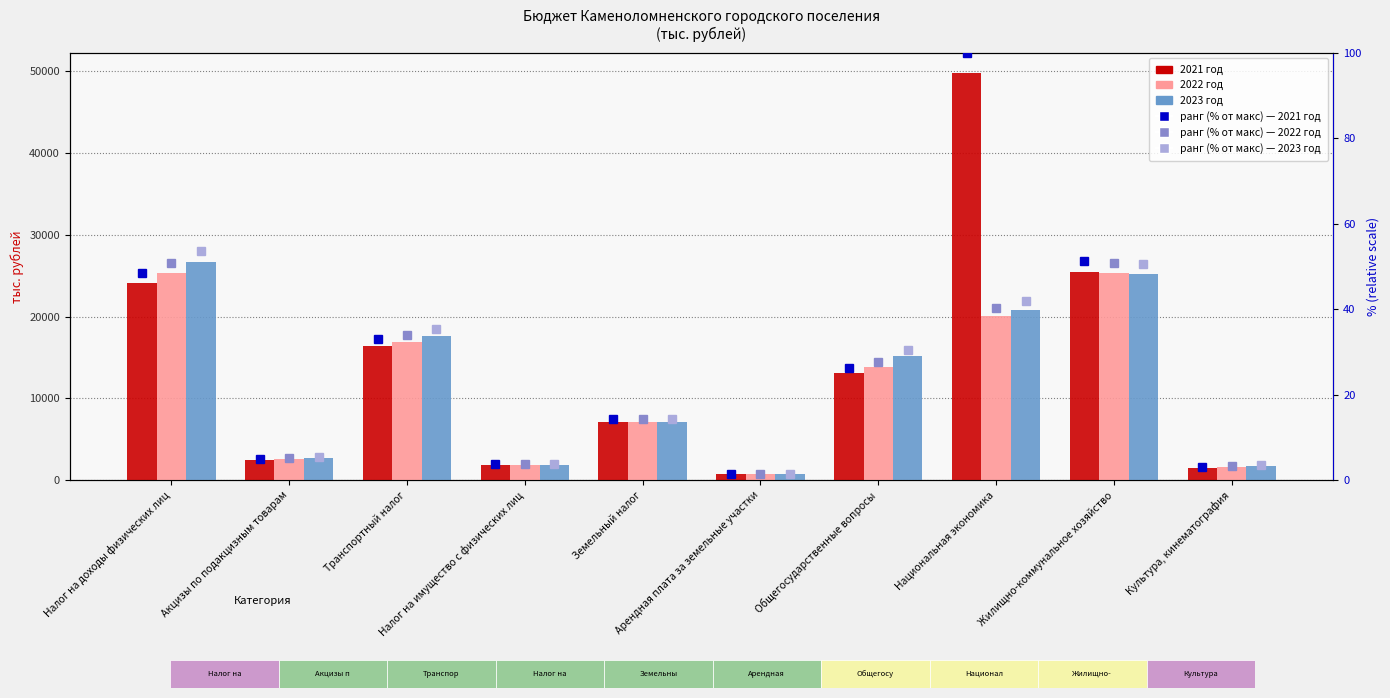

What is the sum of all percentile rank (2023 год) values?

240.5